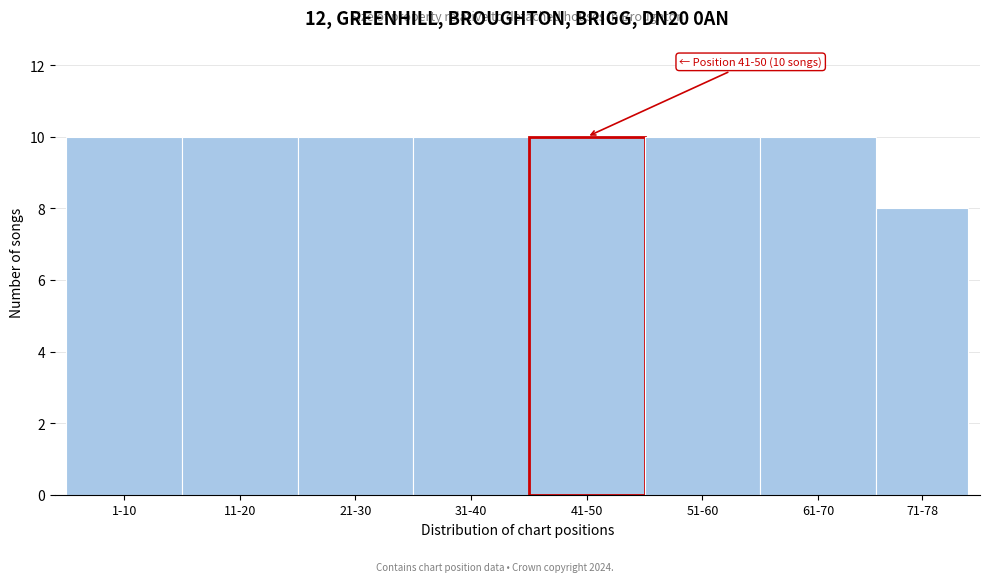

Reading left to right, what are all the values shown in this chart?

10	10	10	10	10	10	10	8